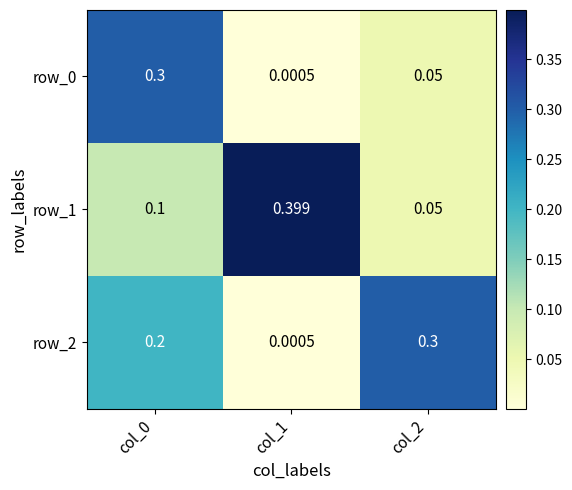

How many data points does each series have?

3